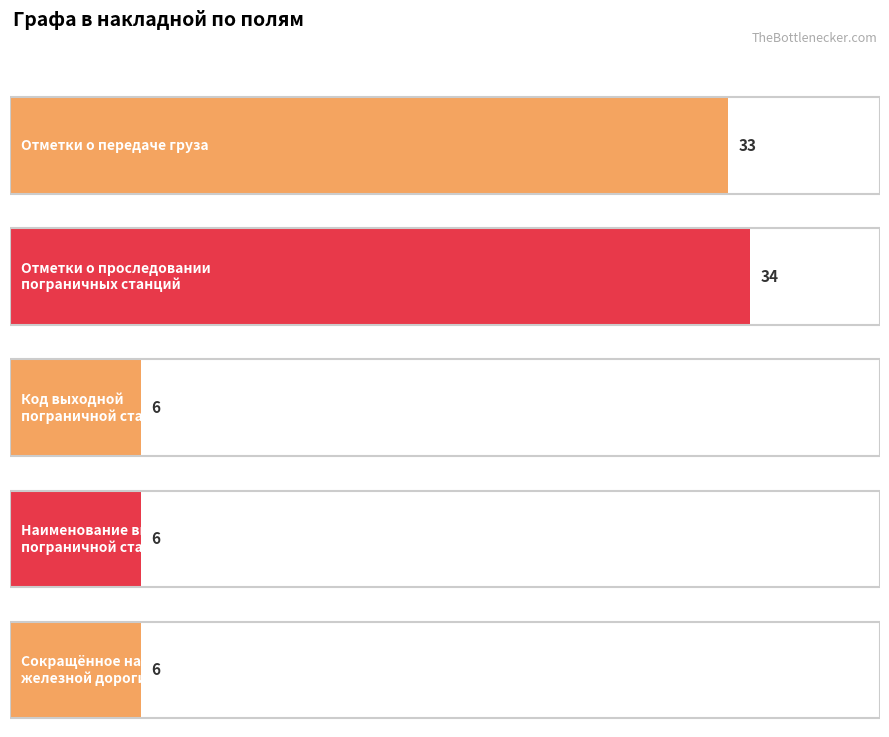

What position from the left is Код выходной пограничной станции?

3